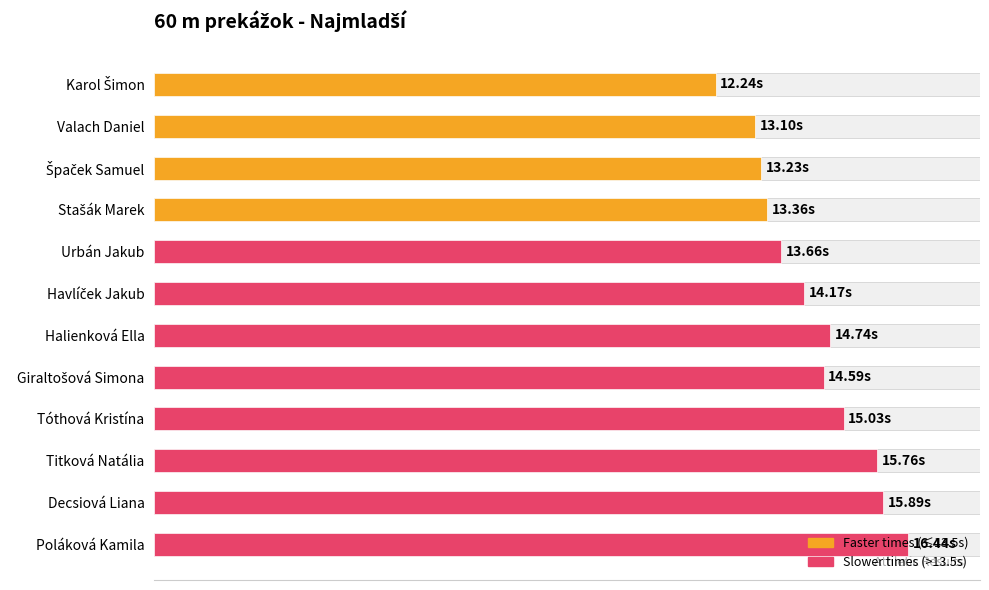

True or false: the data shows 17.7 at Špaček Samuel.

False